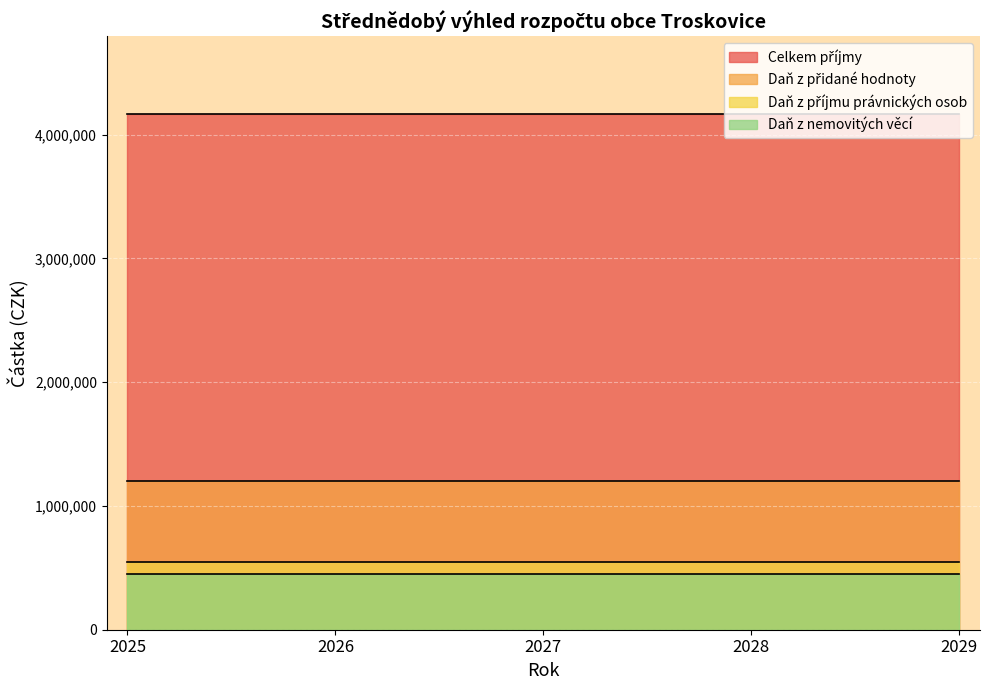

At how many categories does at least one series exceed 3989082?

5